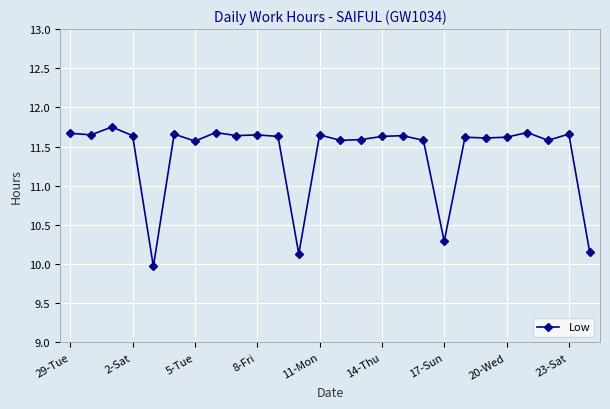

What is the average value?

11.4